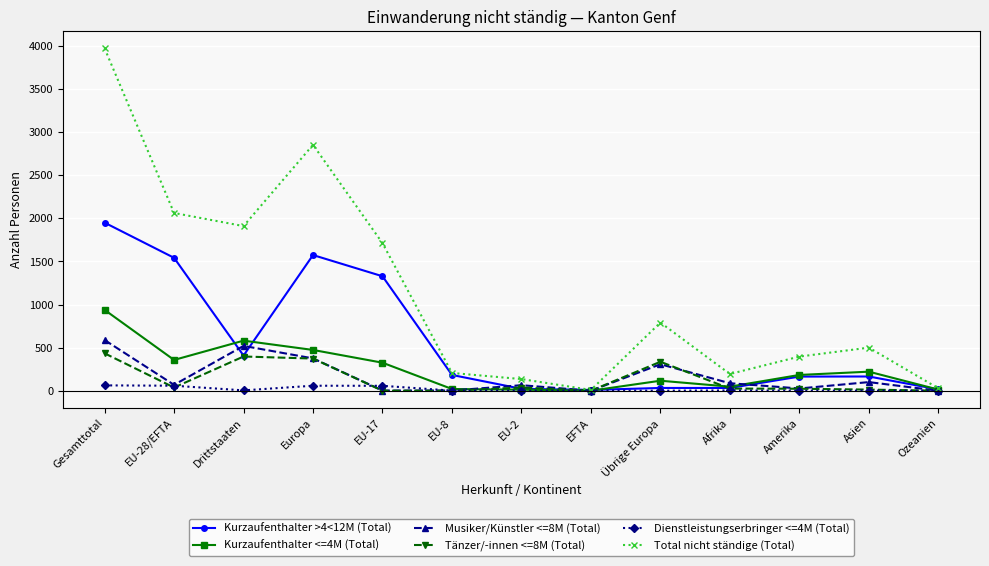

At which category is the sum across all series the highest?

Gesamttotal